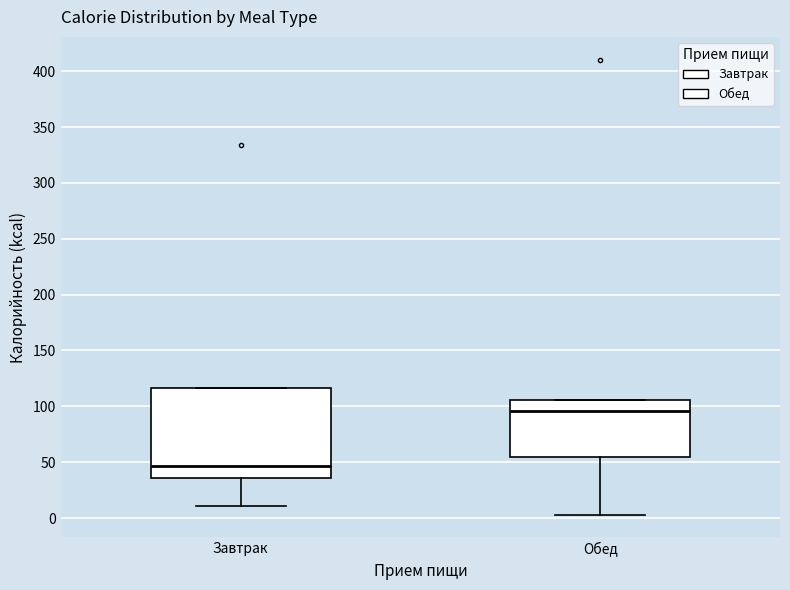

Where is the upper edge of the box for Обед on the y-axis? The values are not printed on the chart, so give them approximately, as read against the axis.

105